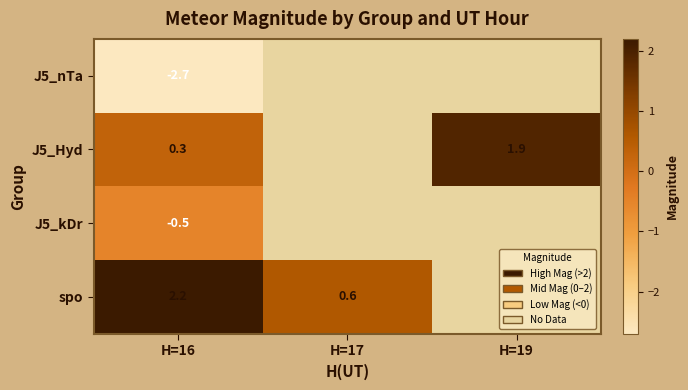

True or false: J5_nTa has a value of -2.7 at H=16.

True